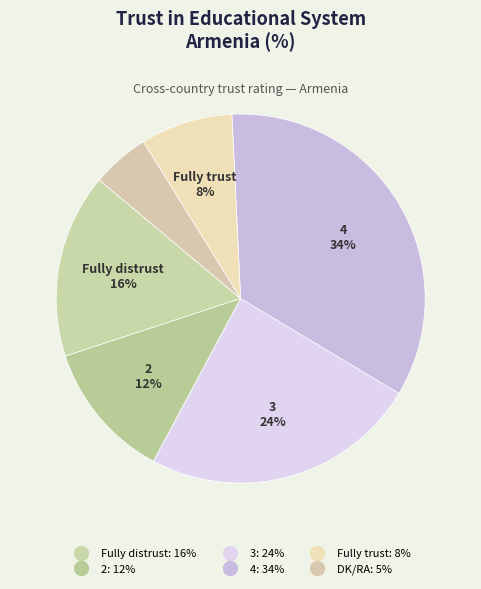

How many slices are in this pie chart?

6